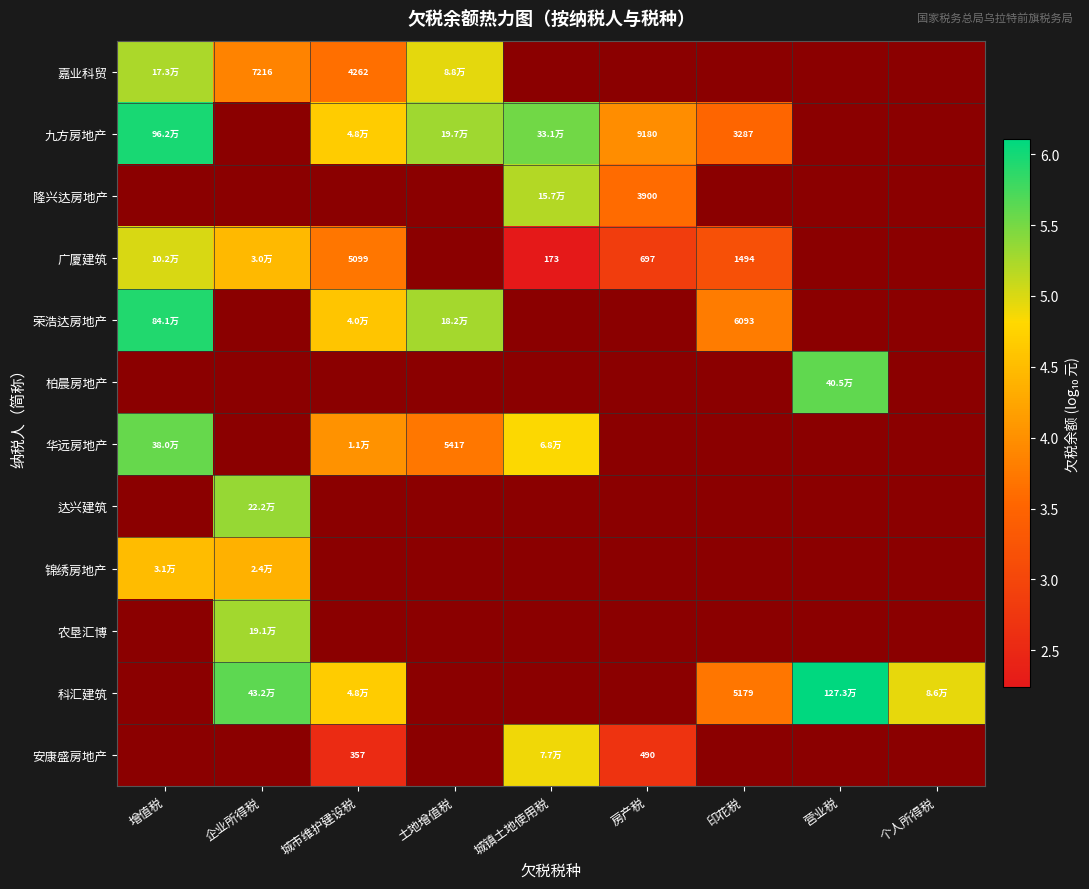

At how many categories does at least one series exceed 2?

9